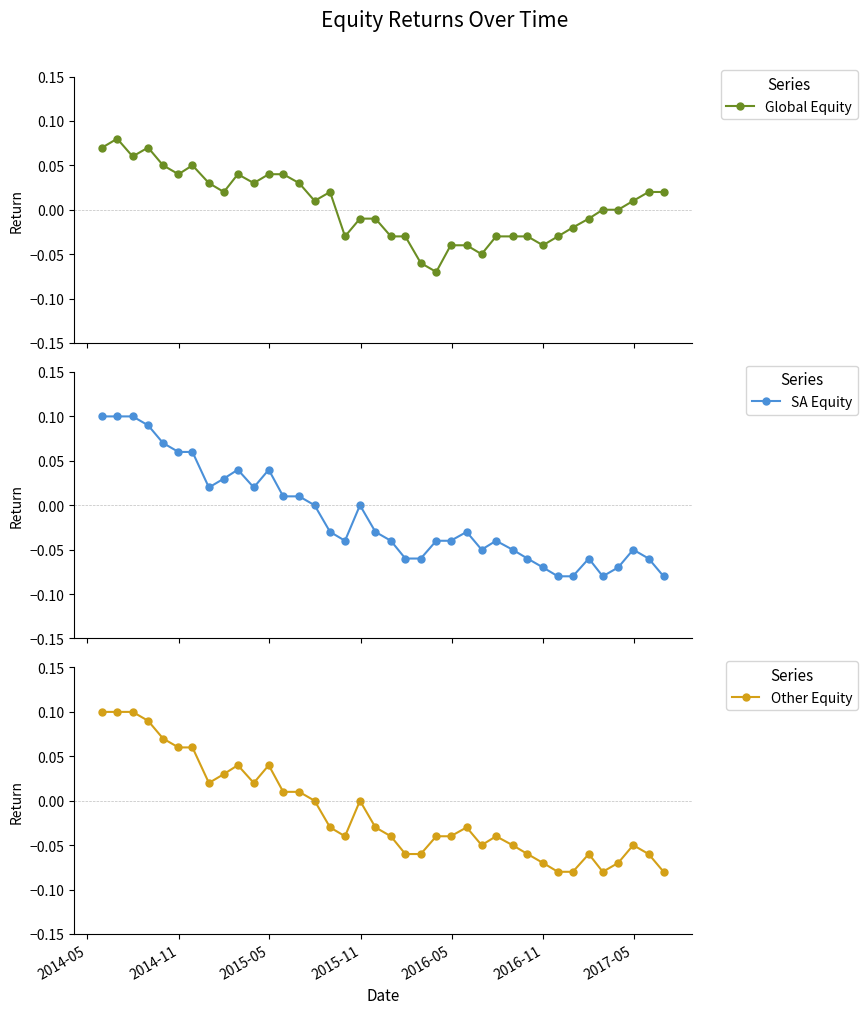

List the series in order of their peak value, highest first.

SA Equity, Other Equity, Global Equity